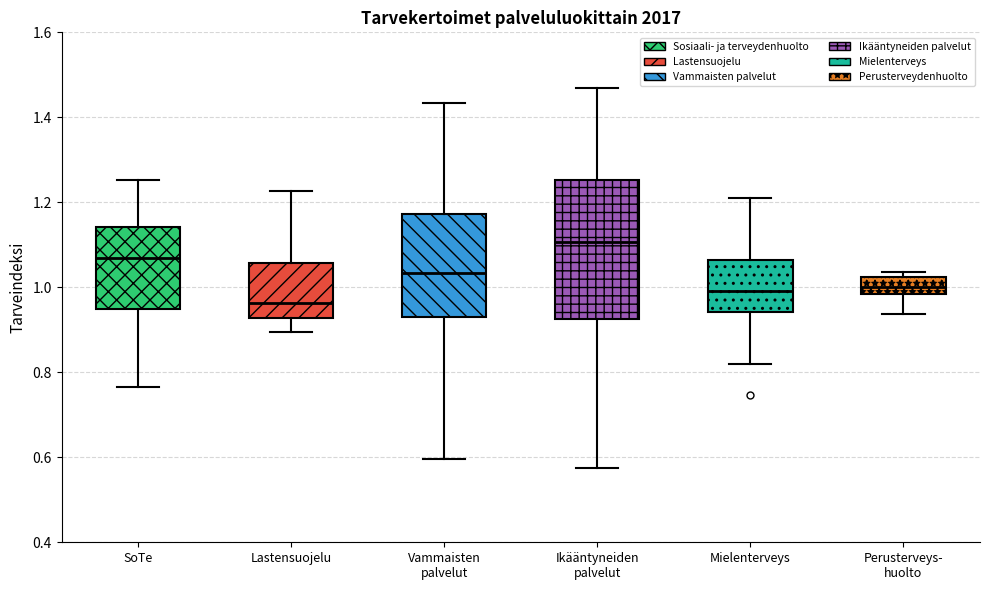

Reading left to right, transcribe this box plot: for each box, give where its median line is, the range the box spans, and where its two whiskers end, as read against the y-axis. The values are not printed on the chart, so give them approximately, as read against the axis.

SoTe: median 1.06, box 0.94 to 1.14, whiskers 0.76 to 1.26
Lastensuojelu: median 0.96, box 0.92 to 1.06, whiskers 0.90 to 1.22
Vammaisten palvelut: median 1.04, box 0.94 to 1.18, whiskers 0.60 to 1.44
Ikääntyneiden palvelut: median 1.10, box 0.92 to 1.26, whiskers 0.58 to 1.46
Mielenterveys: median 1.00, box 0.94 to 1.06, whiskers 0.82 to 1.22
Perusterveys- huolto: median 1.00, box 0.98 to 1.02, whiskers 0.94 to 1.04